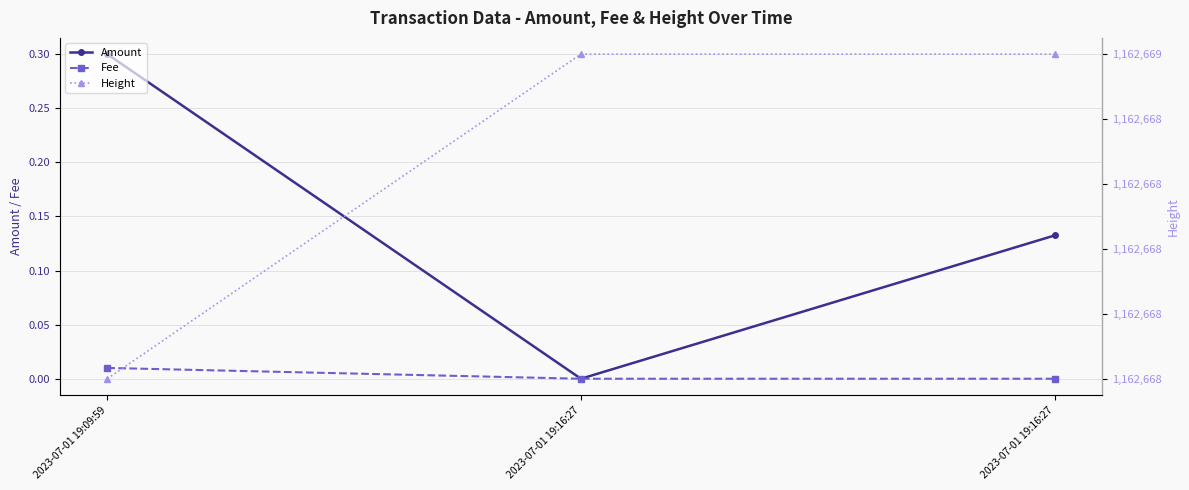

Is it true that Height equals 1162669.0 at 2023-07-01 19:16:27?

True